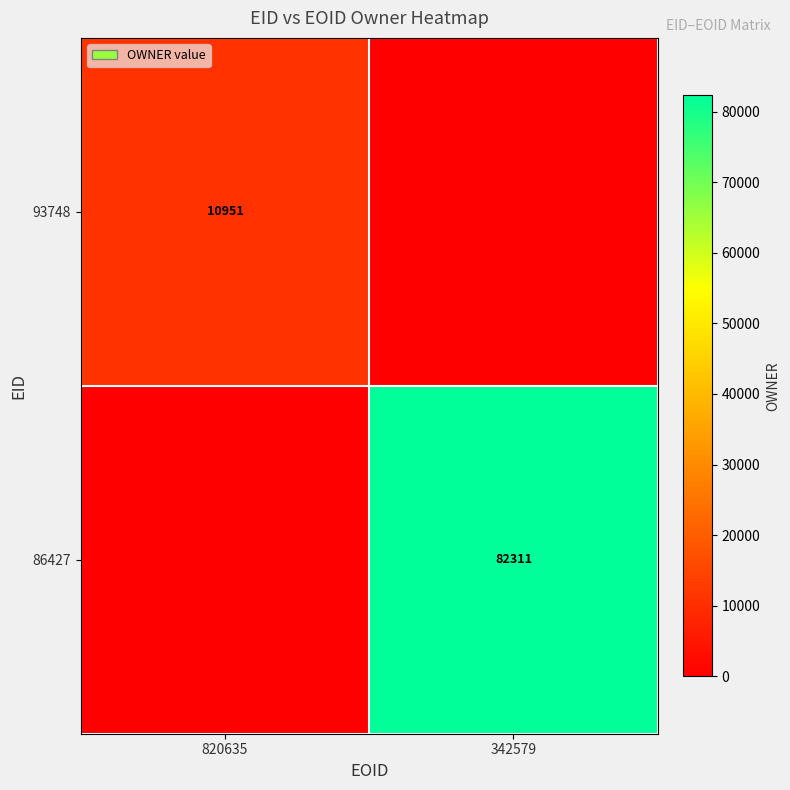

Is it true that 86427 equals 82311 at 342579?

True